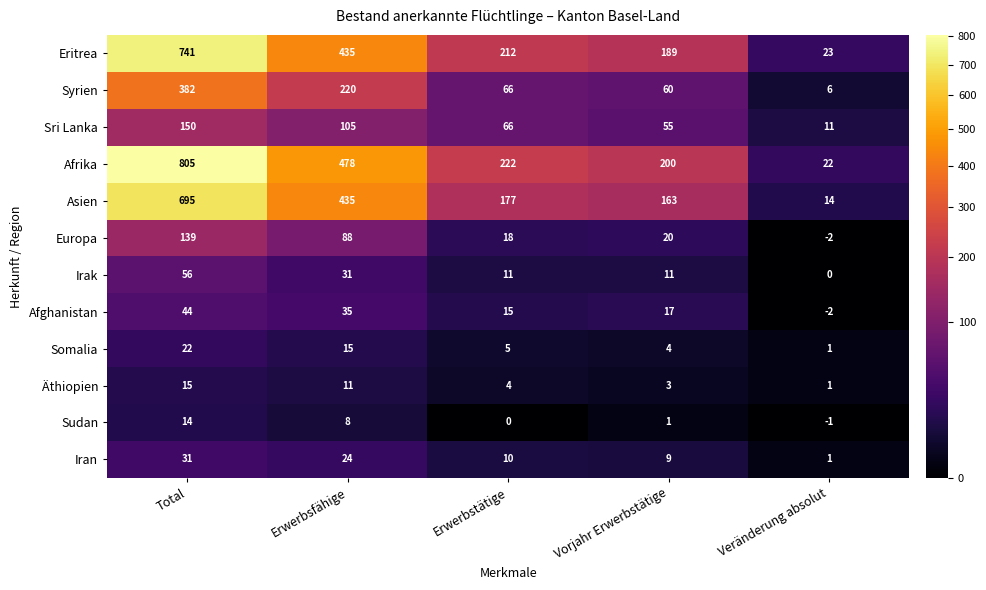

True or false: Afghanistan has a value of 5 at Vorjahr Erwerbstätige.

False